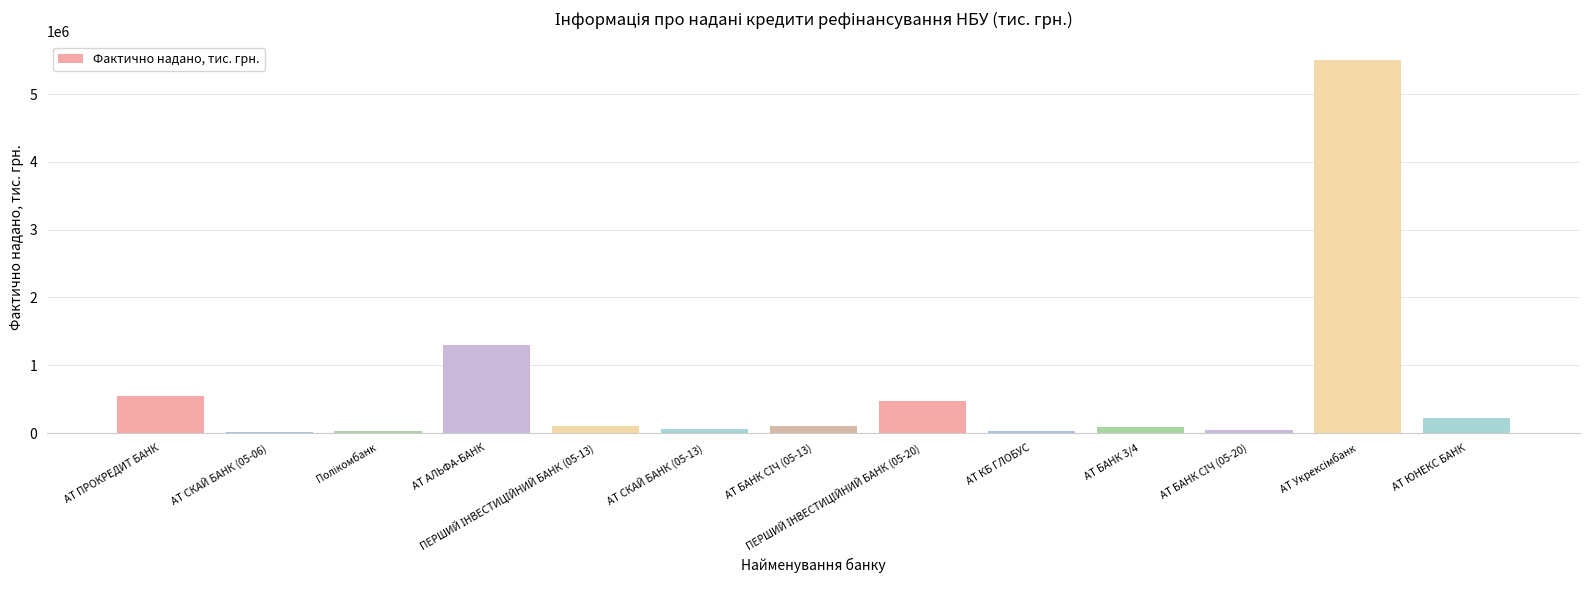

What is the maximum value shown in the chart?

5500000